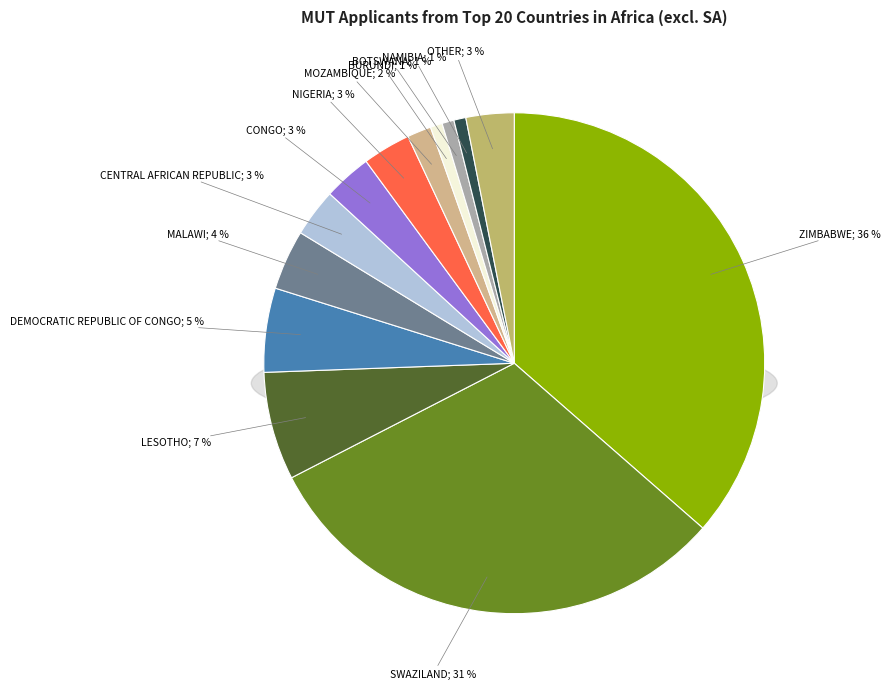

Between LESOTHO and ZIMBABWE, which is larger?

ZIMBABWE